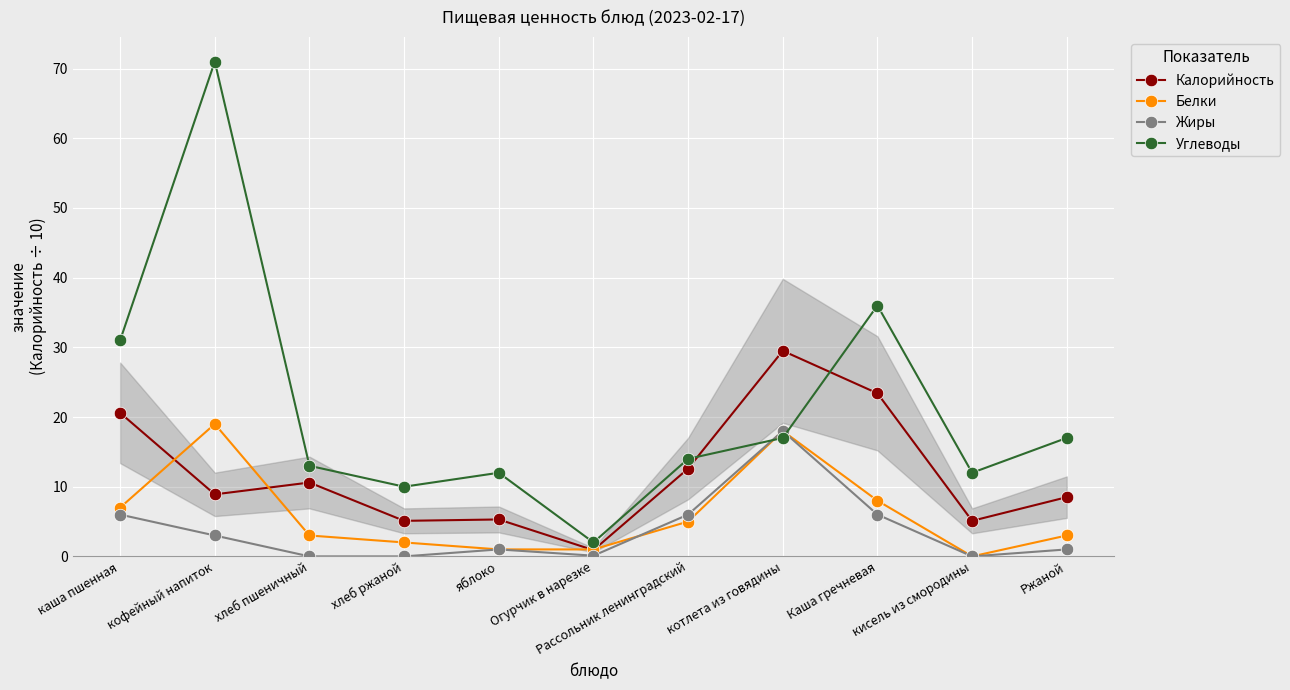

At which category does Калорийность reach its first local valley?

кофейный напиток